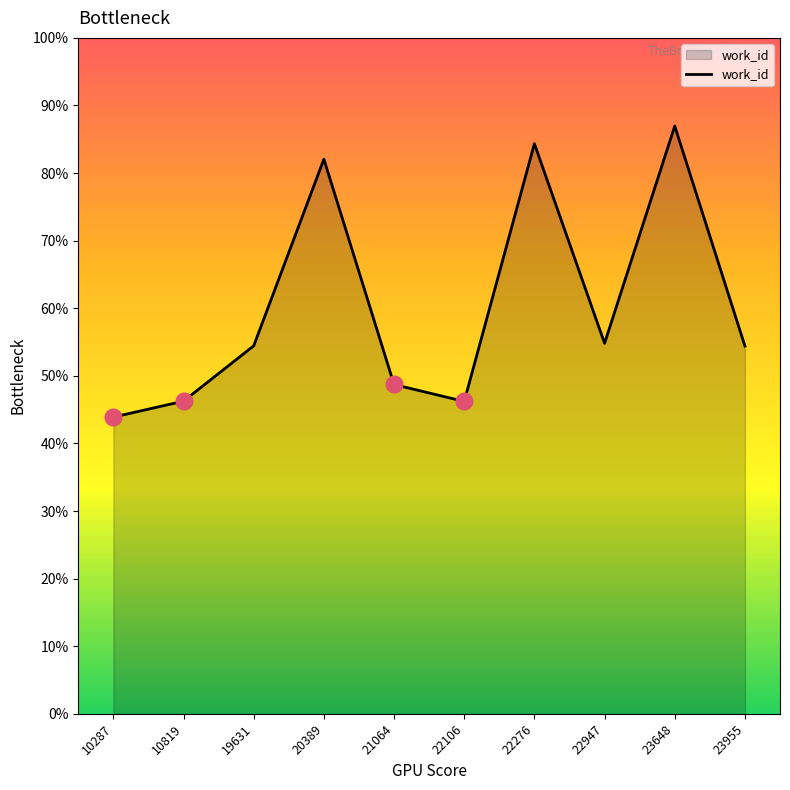

The value at 23648 is 12514. True or false?

False